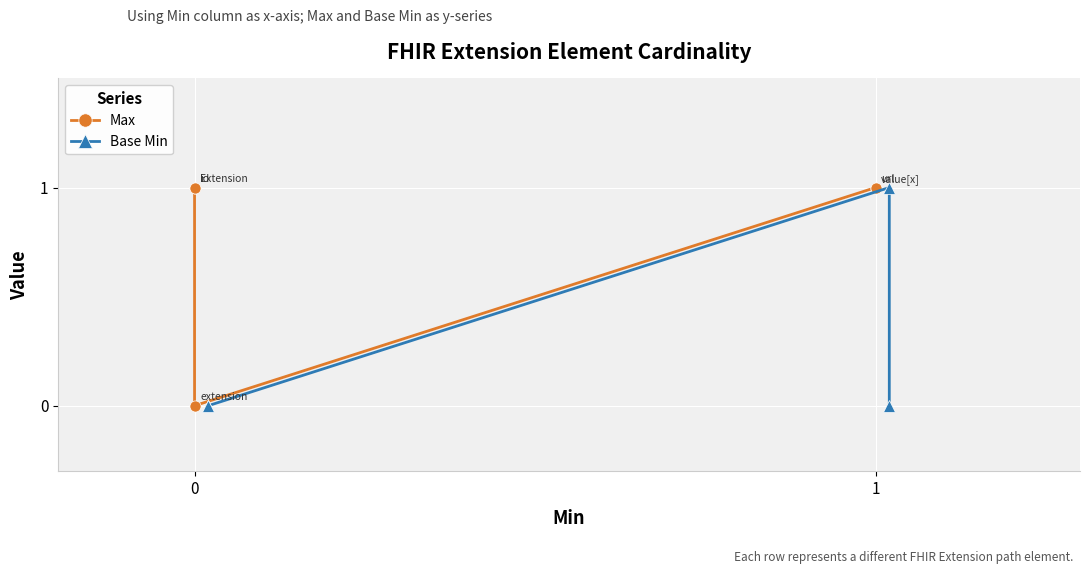

Which series has the largest range (max minus min)?

Max